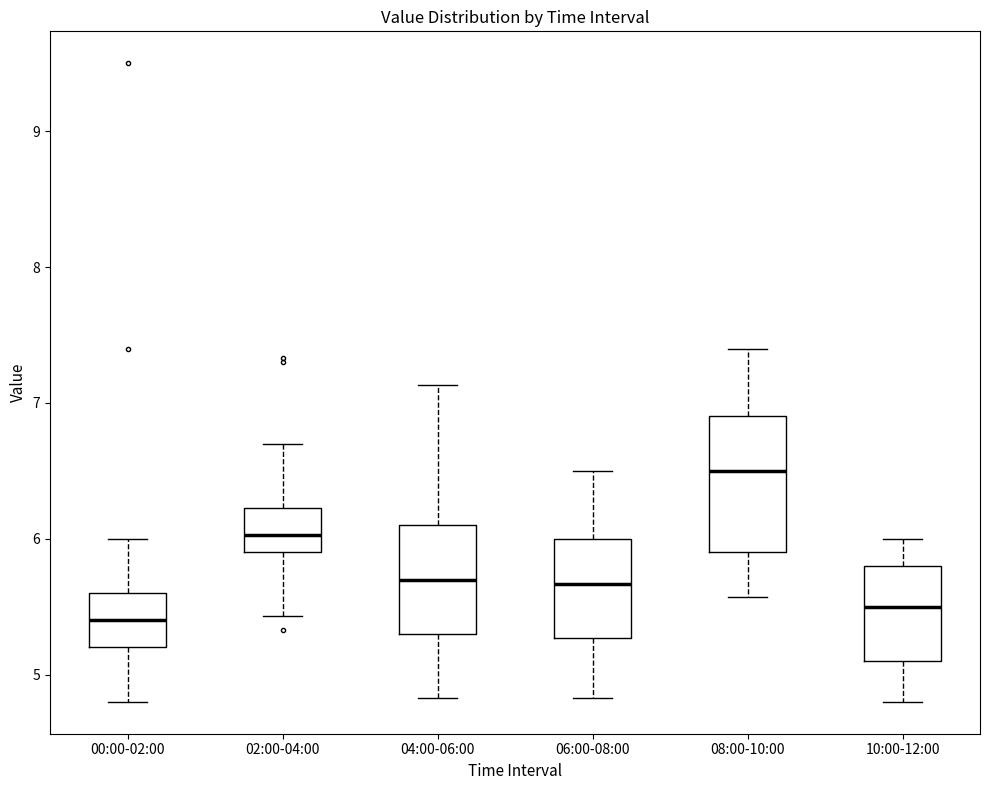

Reading left to right, read every box against the y-axis: the position of its median line, the range the box covers, and the ends of its whiskers. The values are not printed on the chart, so give them approximately, as read against the axis.

00:00-02:00: median 5.4, box 5.2 to 5.6, whiskers 4.8 to 6.0
02:00-04:00: median 6.0, box 5.9 to 6.2, whiskers 5.4 to 6.7
04:00-06:00: median 5.7, box 5.3 to 6.1, whiskers 4.8 to 7.1
06:00-08:00: median 5.7, box 5.3 to 6.0, whiskers 4.8 to 6.5
08:00-10:00: median 6.5, box 5.9 to 6.9, whiskers 5.6 to 7.4
10:00-12:00: median 5.5, box 5.1 to 5.8, whiskers 4.8 to 6.0